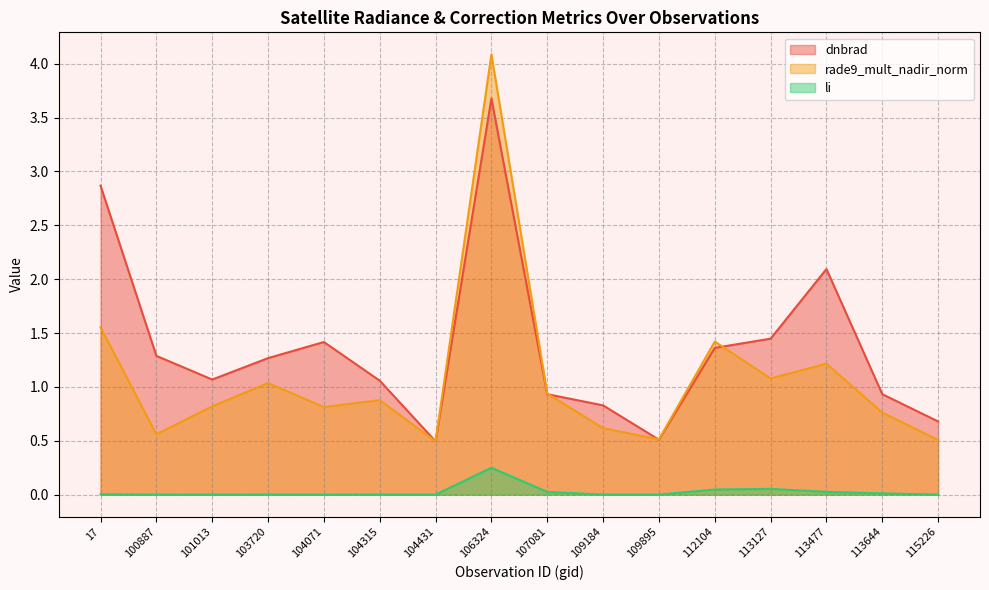

Which has a higher value, 113127 or 115226?

113127